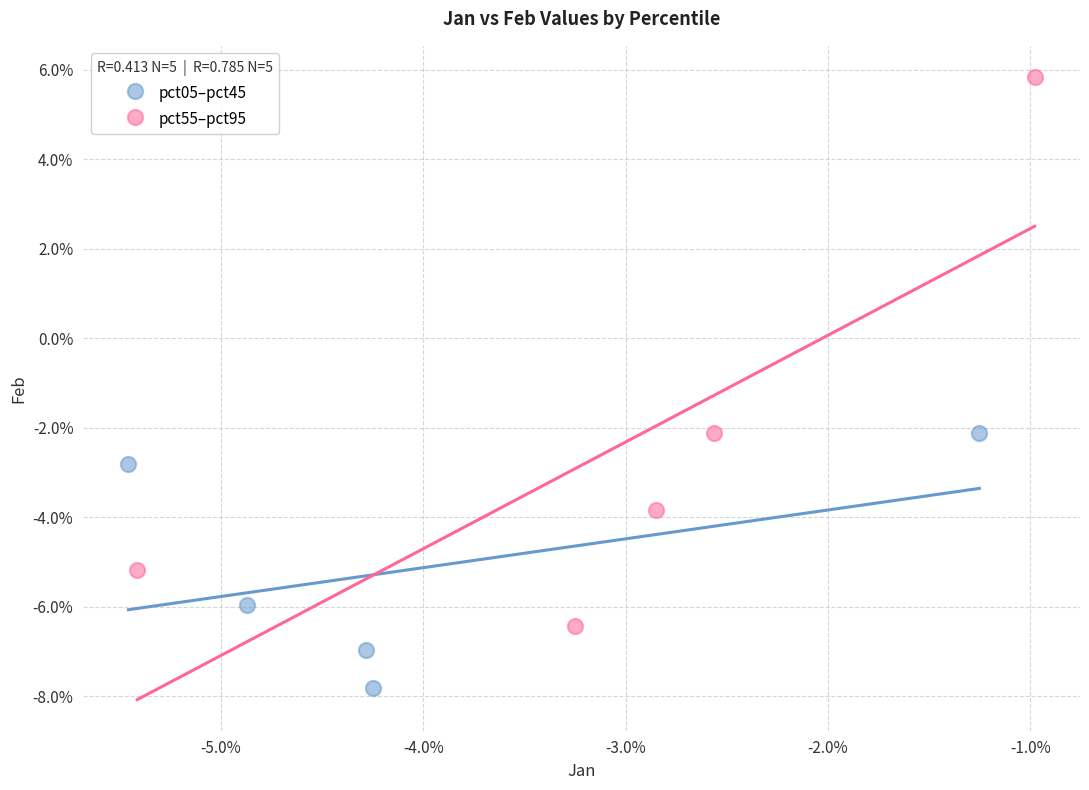

What are all the series names shown in the legend?

pct05–pct45, pct55–pct95